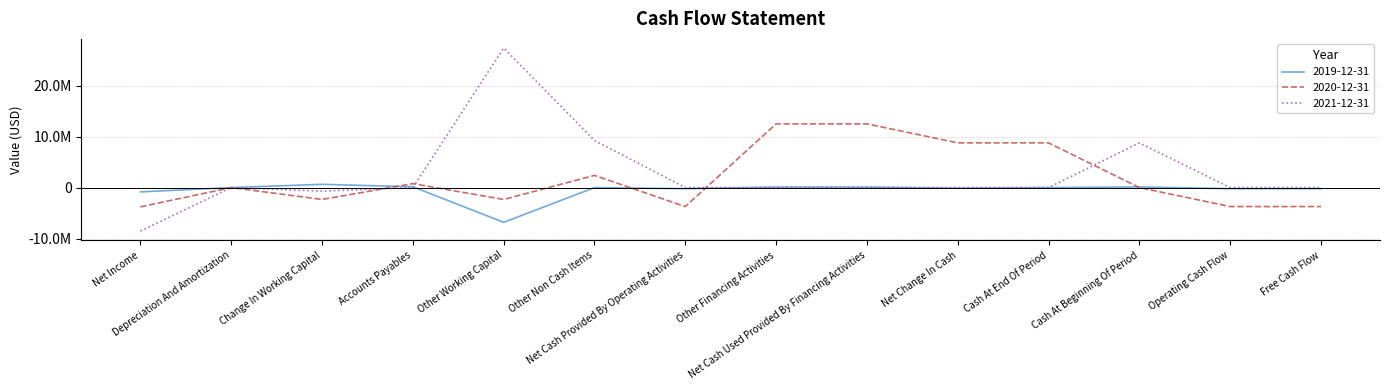

Rank the categories by 2020-12-31 value from highest to lowest.

Other Financing Activities, Net Cash Used Provided By Financing Activities, Cash At End Of Period, Net Change In Cash, Other Non Cash Items, Accounts Payables, Depreciation And Amortization, Cash At Beginning Of Period, Change In Working Capital, Other Working Capital, Net Cash Provided By Operating Activities, Operating Cash Flow, Free Cash Flow, Net Income